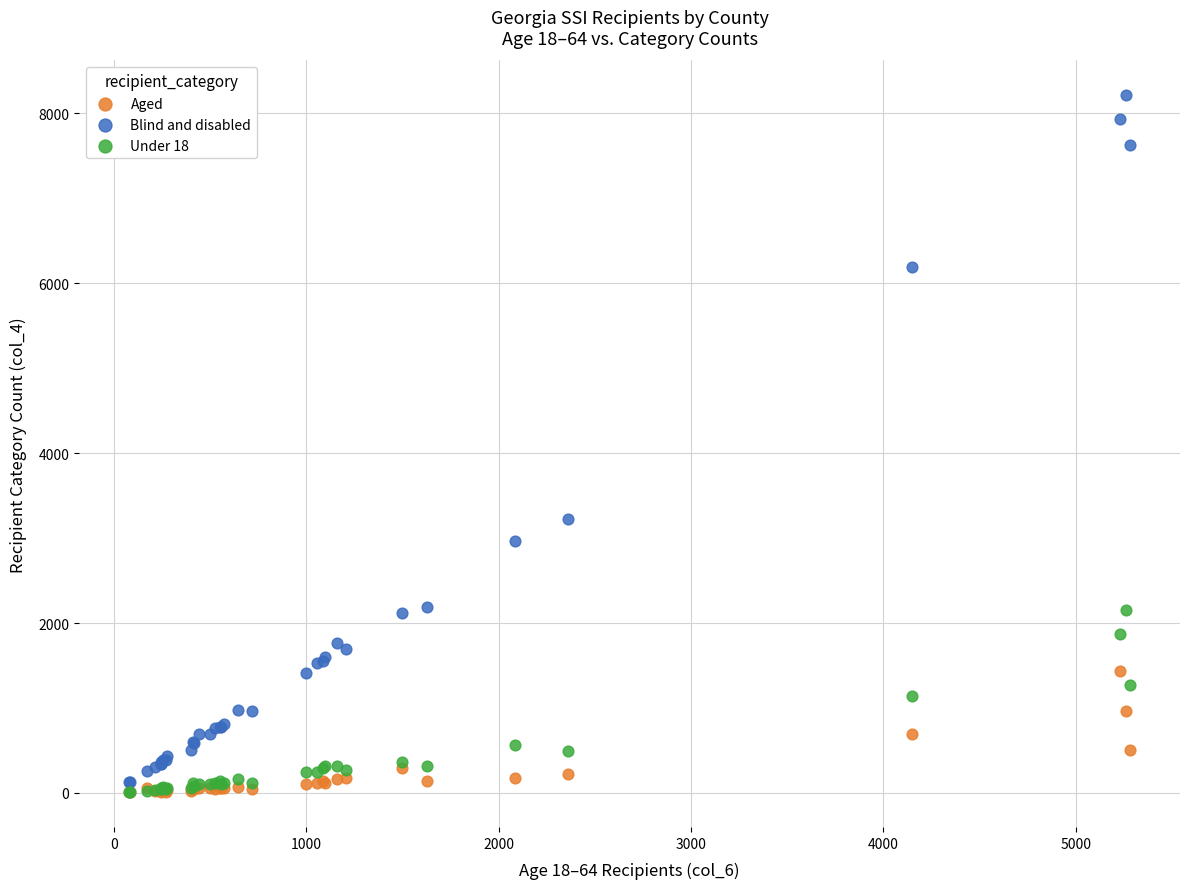

Across all series, what Y value is closest to 4110?

3223